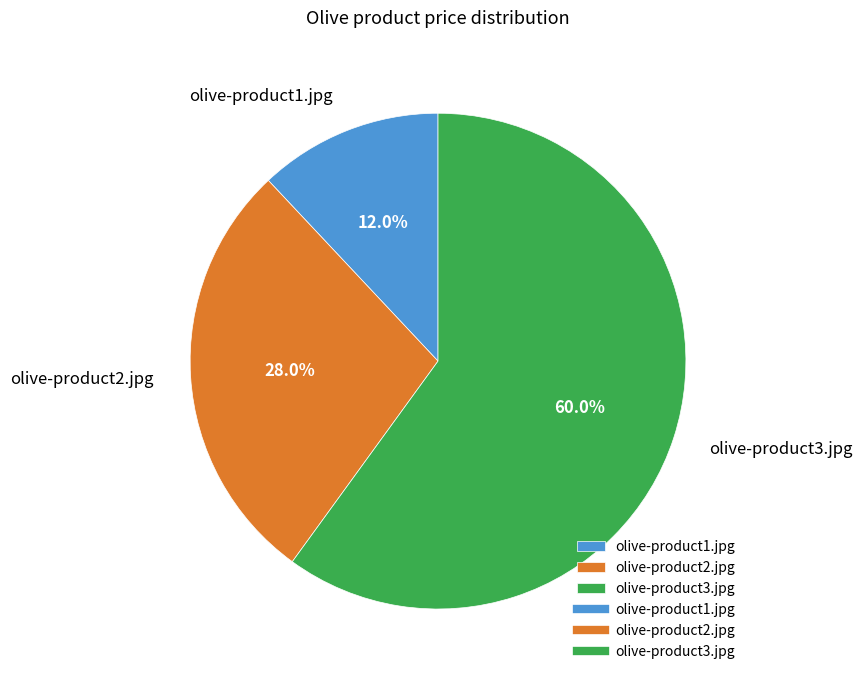

Which has a higher value, olive-product1.jpg or olive-product2.jpg?

olive-product2.jpg